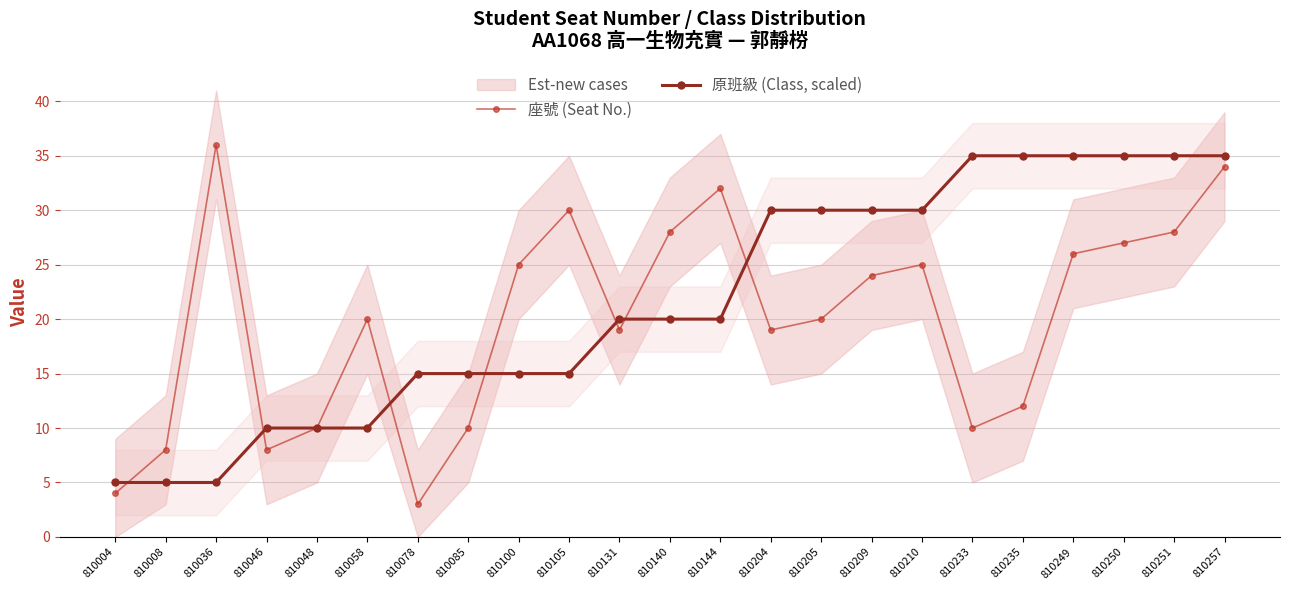

Which series changed the most between 810210 and 810251?

原班級 (Class, scaled)